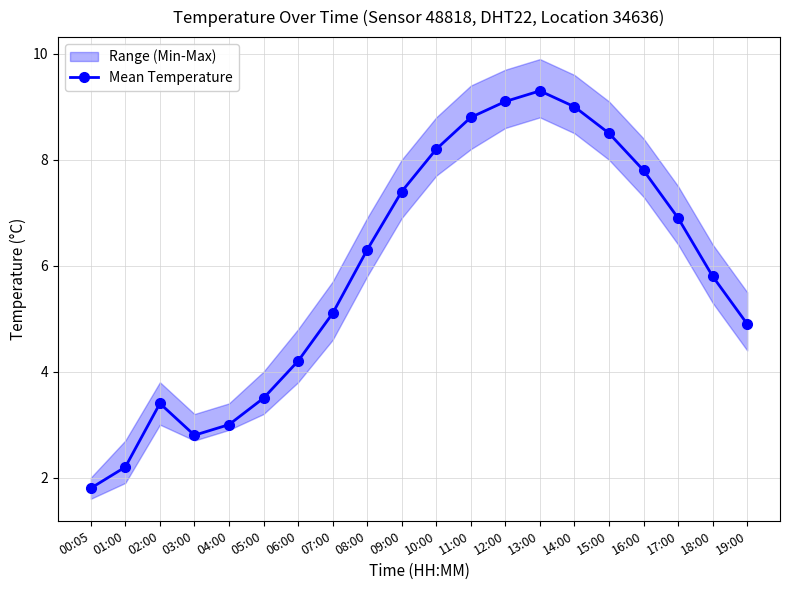

List the labels in order of value, smallest first.

00:05, 01:00, 03:00, 04:00, 02:00, 05:00, 06:00, 19:00, 07:00, 18:00, 08:00, 17:00, 09:00, 16:00, 10:00, 15:00, 11:00, 14:00, 12:00, 13:00